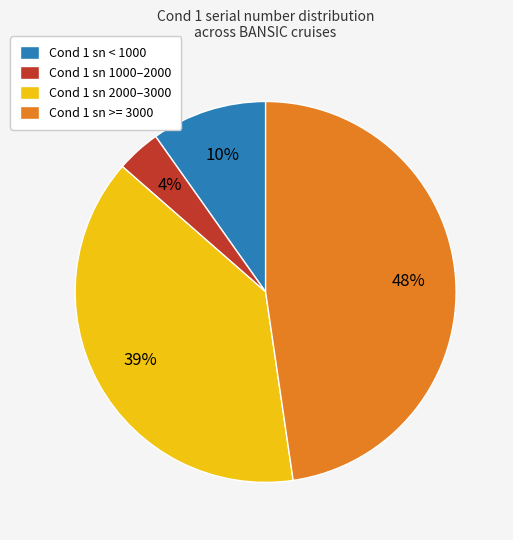

Is there any slice that represents more than half of the pie?

No